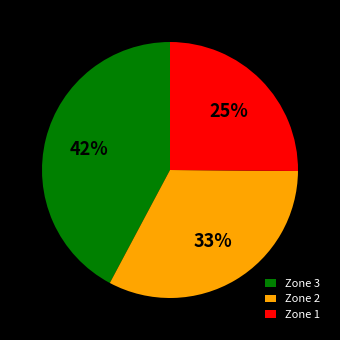

Which has a higher value, Zone 2 or Zone 3?

Zone 3